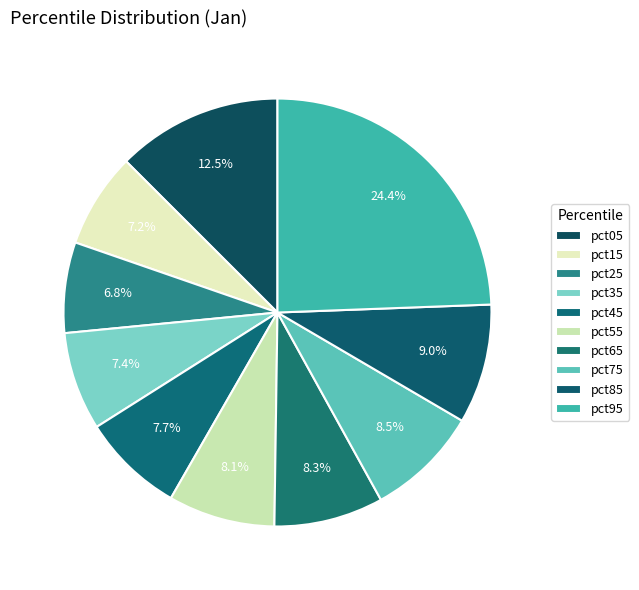

What percentage is the pct15 slice, to the nearest percent?

7%